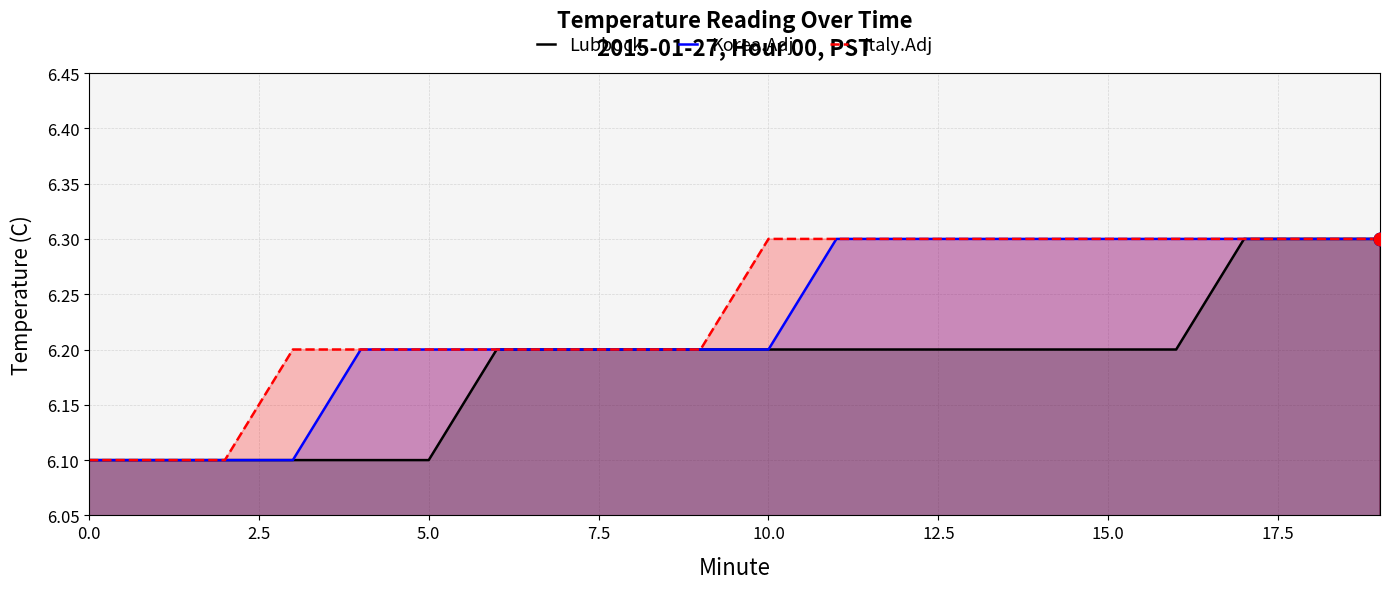

Which series has the widest spread of Y values?

Lubbock